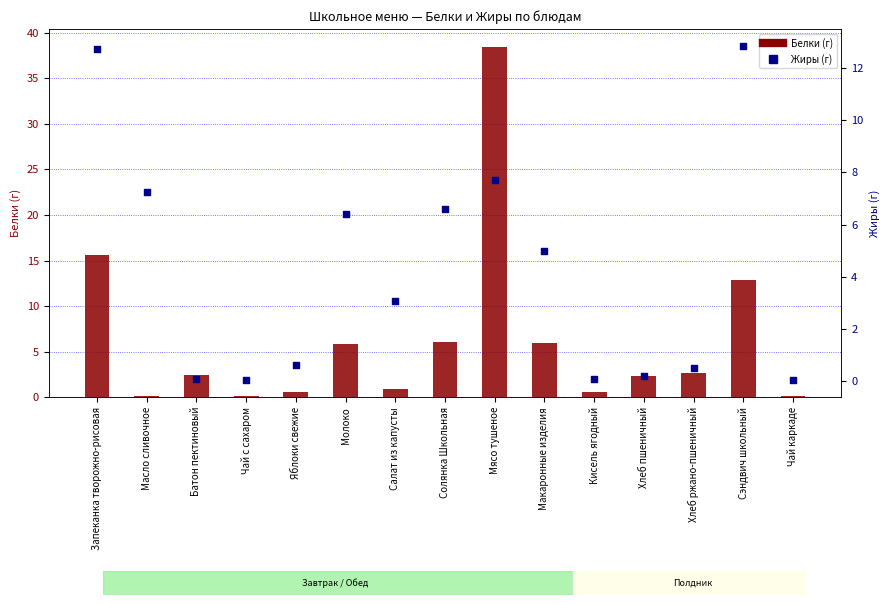

Is the value of Жиры at Макаронные изделия greater than the value of Белки at Масло сливочное?

Yes